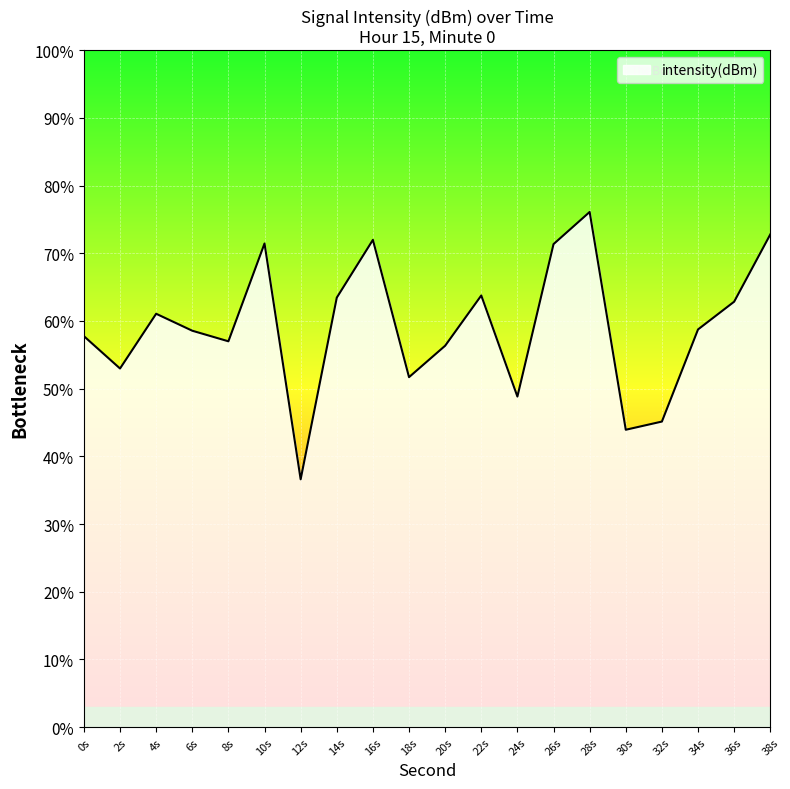

List the labels in order of value, largest first.

28s, 38s, 16s, 10s, 26s, 22s, 14s, 36s, 4s, 34s, 6s, 0s, 8s, 20s, 2s, 18s, 24s, 32s, 30s, 12s